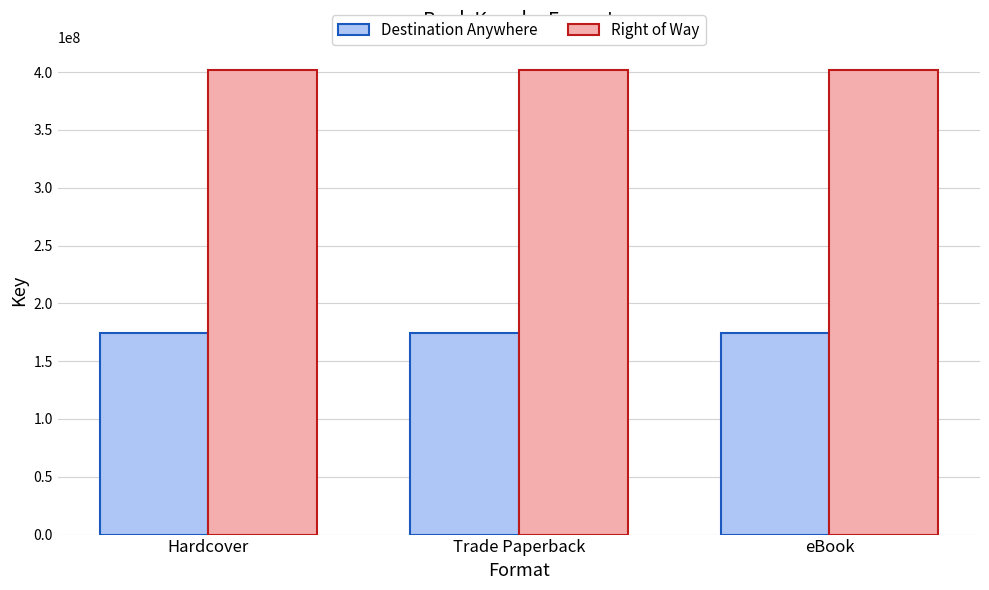

What is the label of the 3rd bar from the left?

eBook